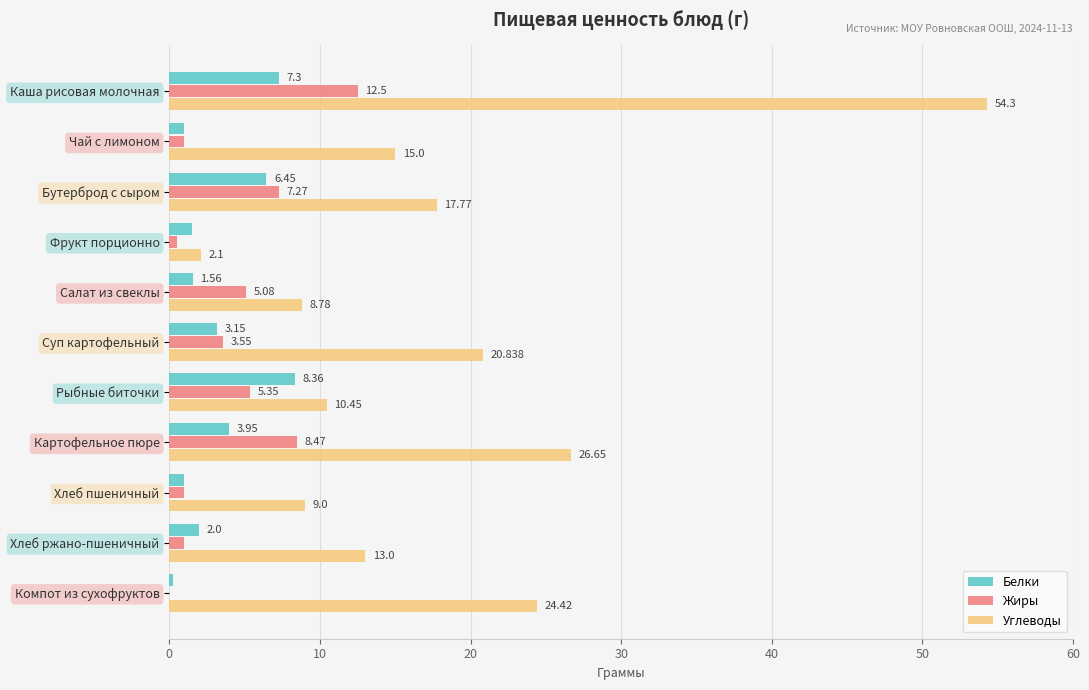

Between Салат из свеклы and Картофельное пюре, which series saw the biggest shift?

Углеводы